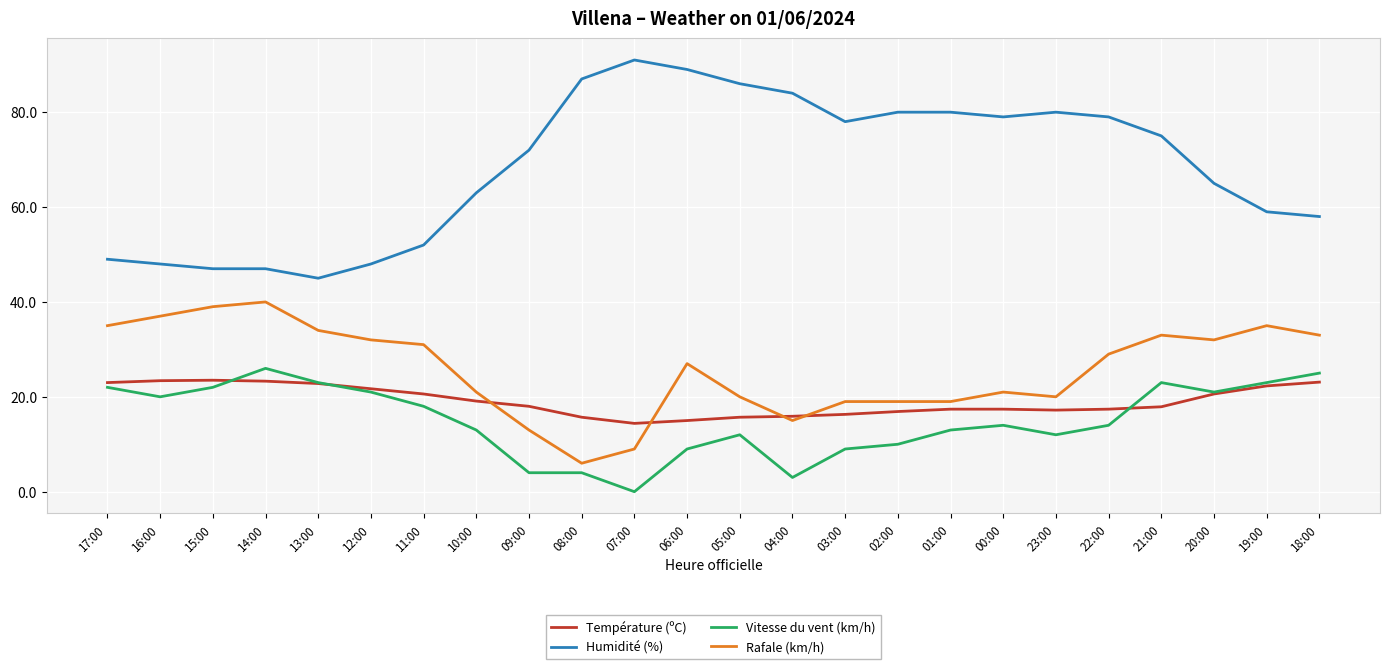

True or false: Rafale (km/h) and Humidité (%) intersect in this chart.

False